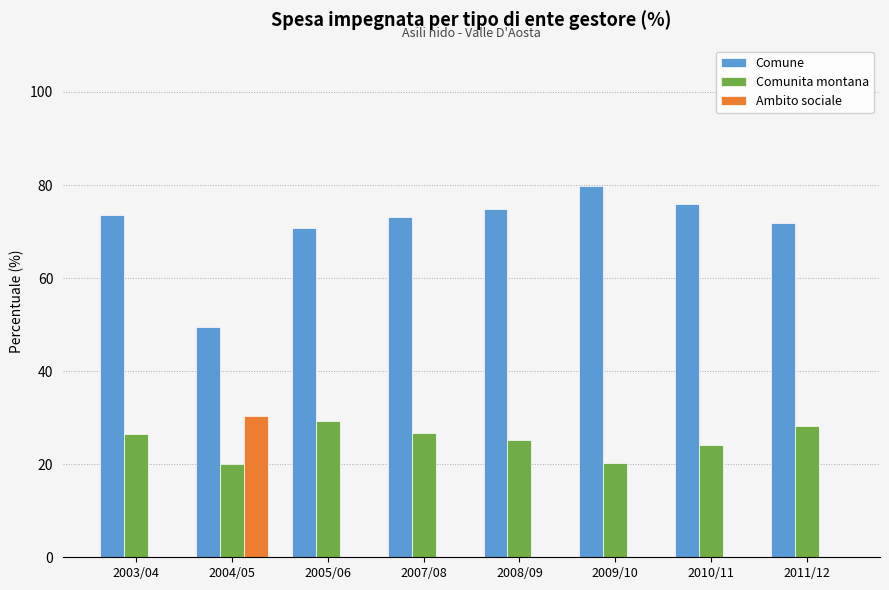

What is the sum of all Comunita montana values?

200.2